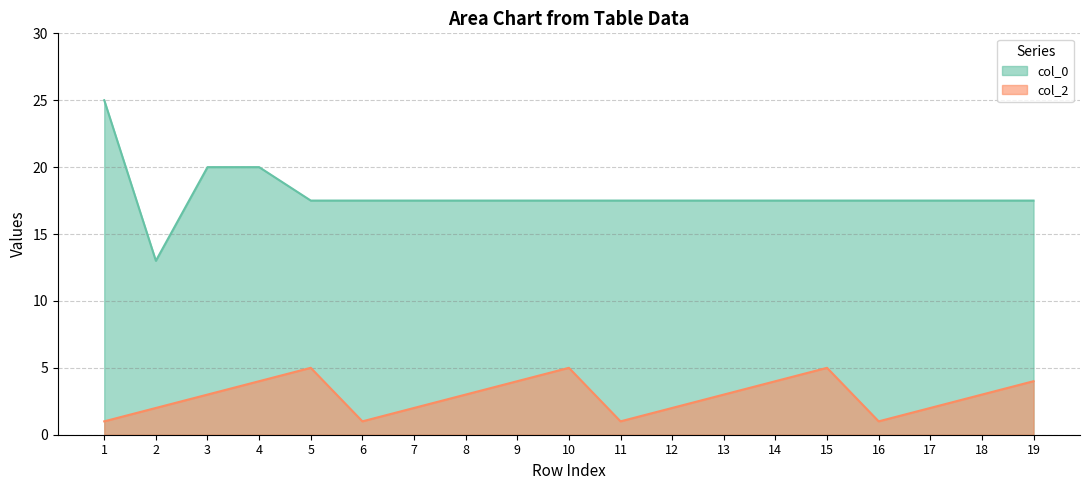

True or false: col_0 and col_2 cross at least once.

False